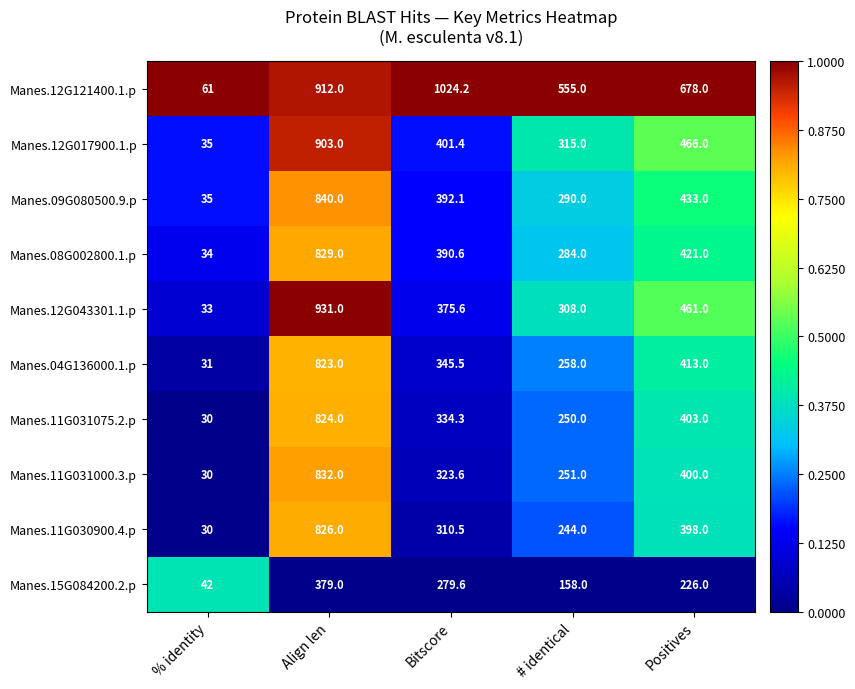

Which series changed the most between % identity and Align len?

Manes.12G043301.1.p